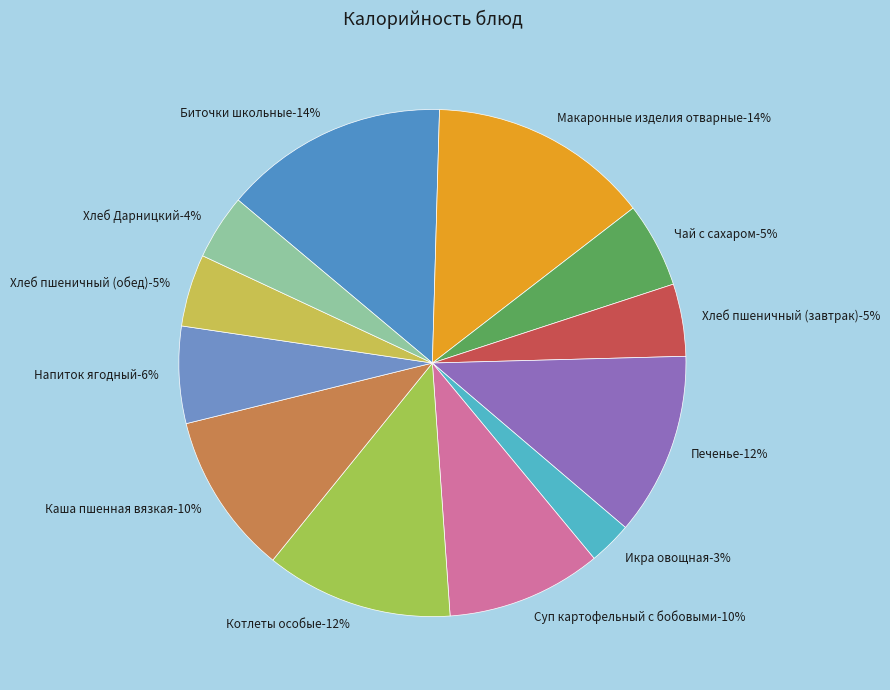

Is there any slice that represents more than half of the pie?

No